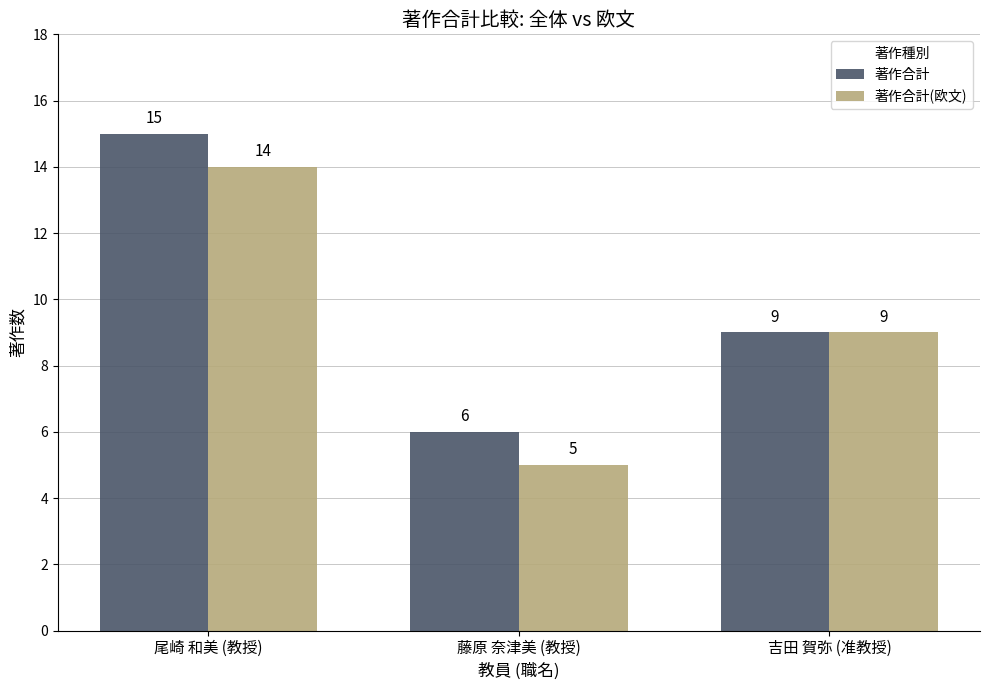

What is the difference between the highest and lowest values at 藤原 奈津美 (教授)?

1